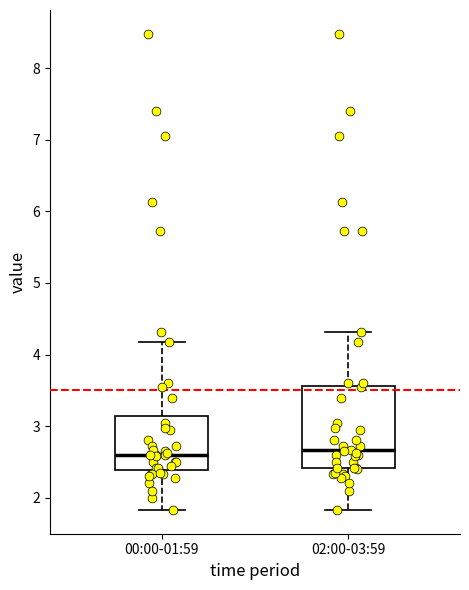

Reading left to right, transcribe this box plot: for each box, give where its median line is, the range the box spans, and where its two whiskers end, as read against the y-axis. The values are not printed on the chart, so give them approximately, as read against the axis.

00:00-01:59: median 2.6, box 2.4 to 3.1, whiskers 1.8 to 4.2
02:00-03:59: median 2.7, box 2.4 to 3.6, whiskers 1.8 to 4.3